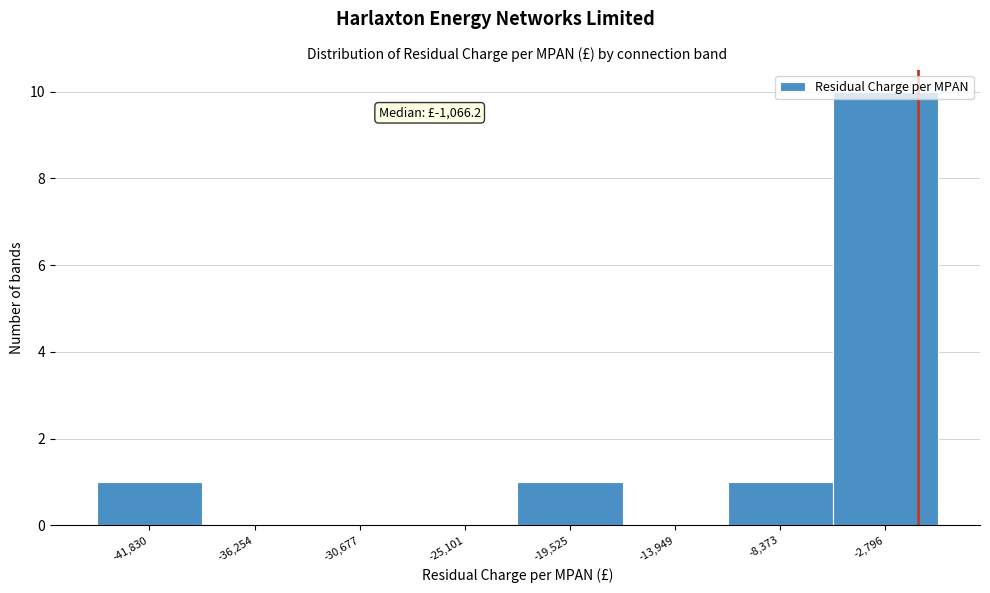

Which range on the x-axis has the tallest bar?

-6000 to 0